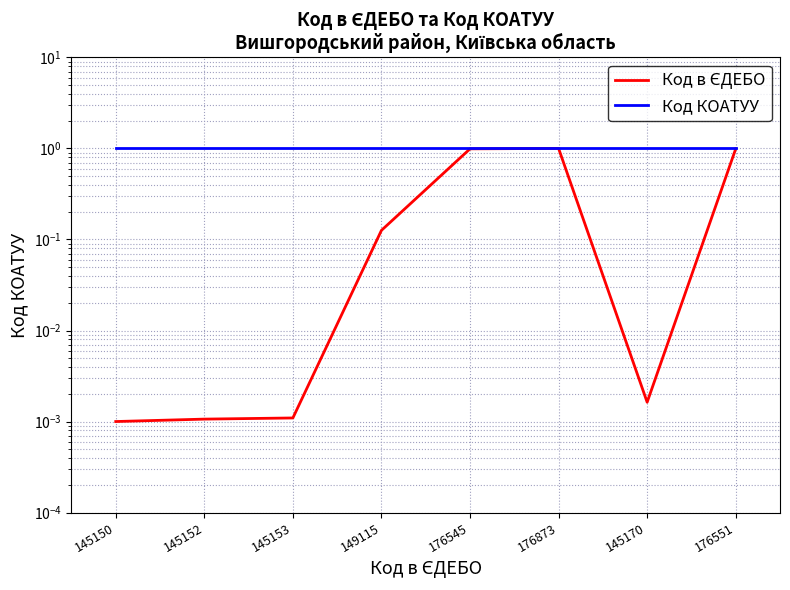

Between 145153 and 176545, which series saw the biggest shift?

Код в ЄДЕБО